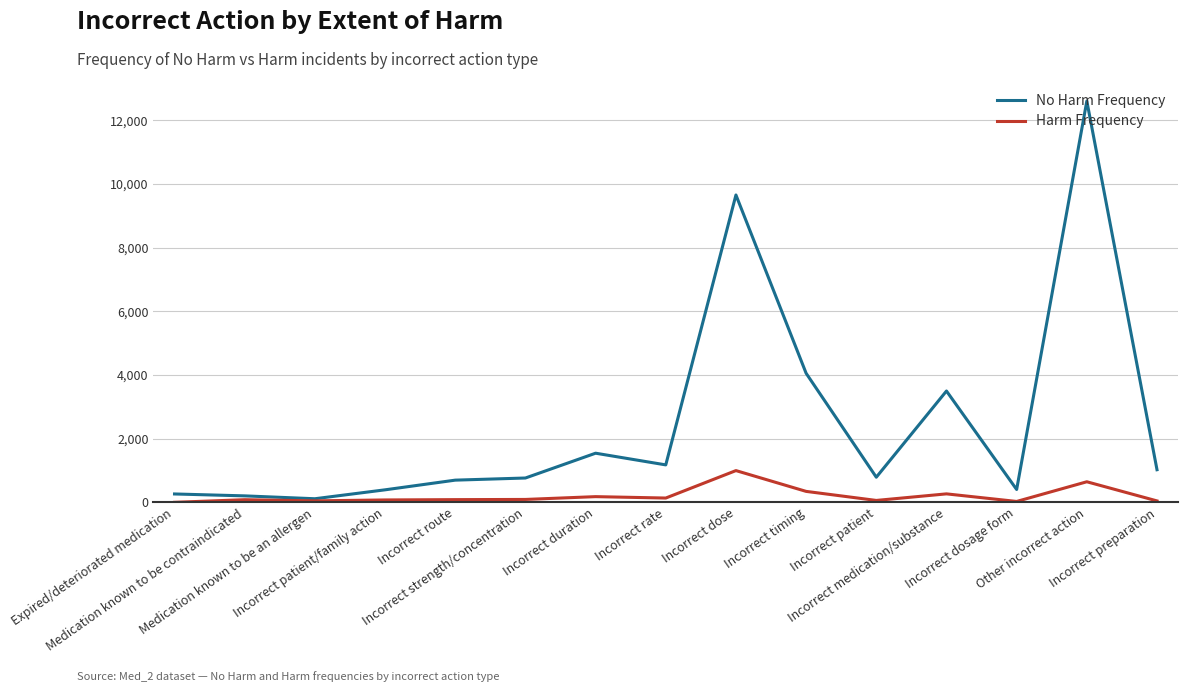

True or false: Harm Frequency has a value of 646 at Other incorrect action.

True